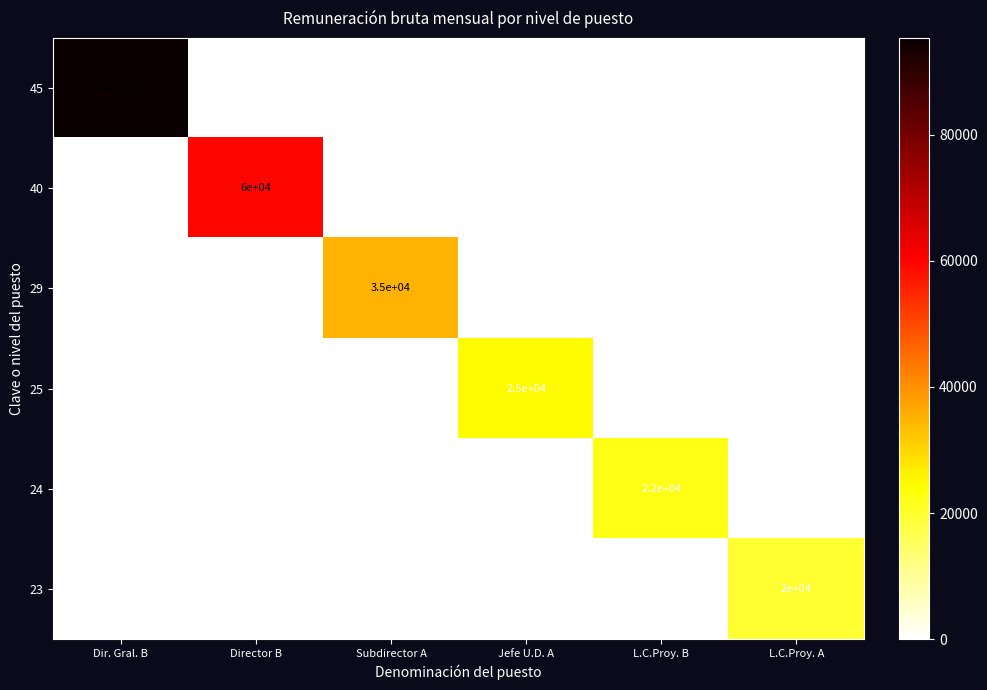

Count the number of categories in the chart.

6